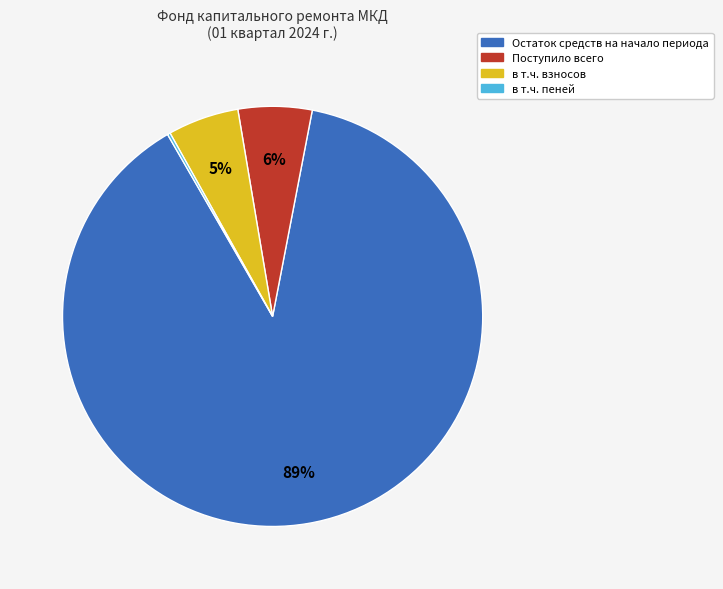

To the nearest percent, what portion does Поступило всего represent?

6%